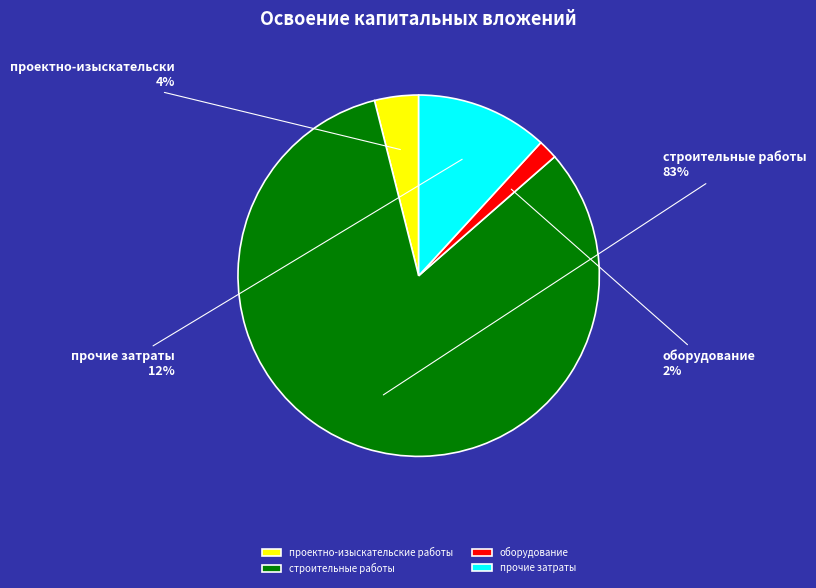

How many segments does this pie chart have?

4